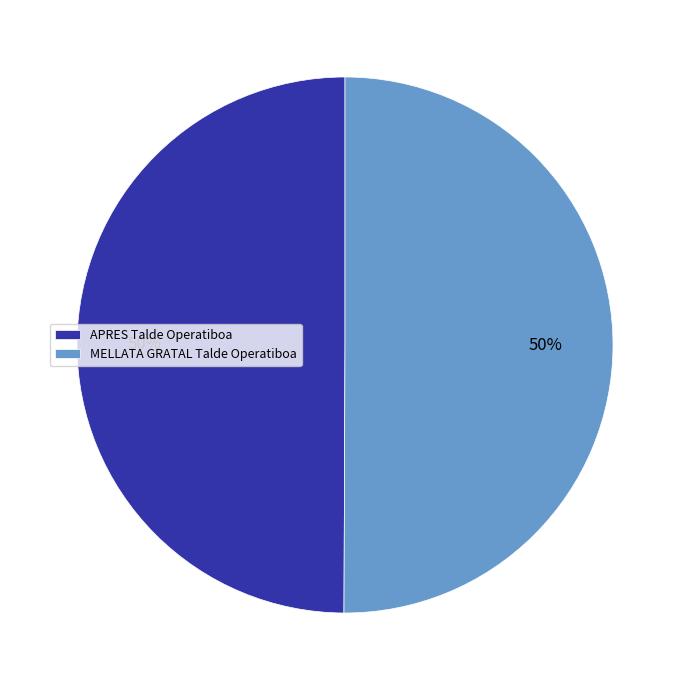

Count the number of slices in the pie.

2